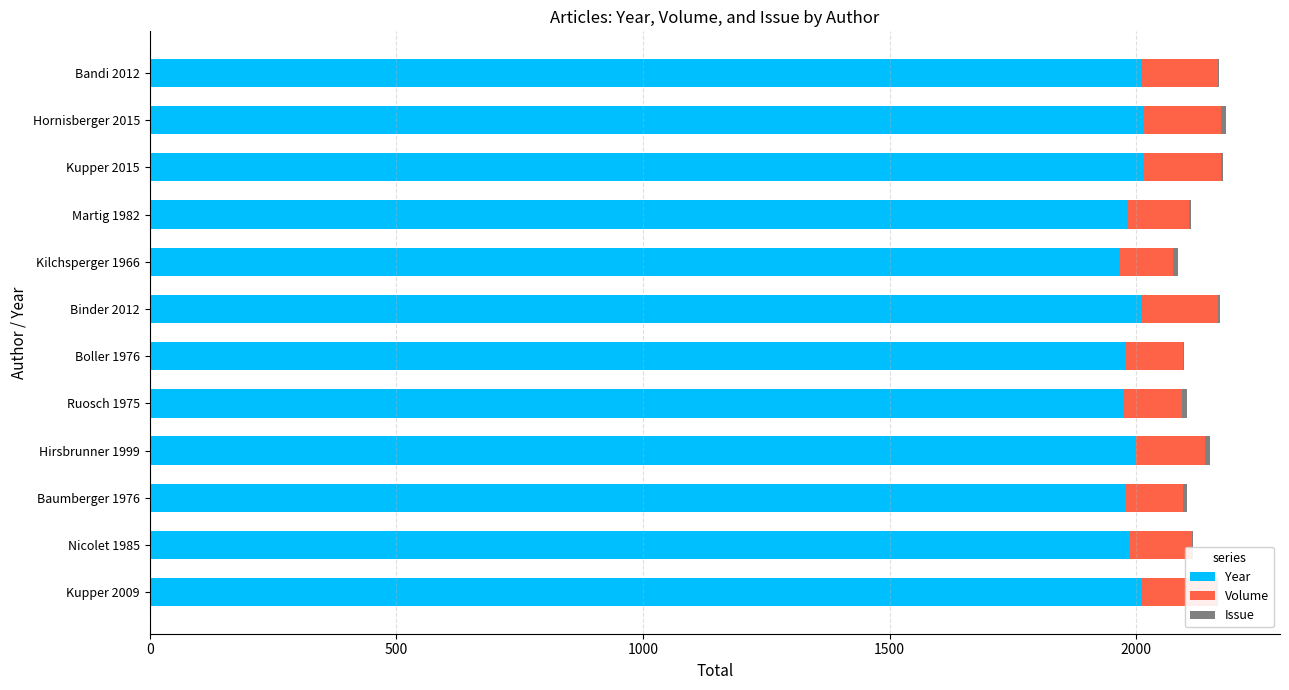

What is the highest value of the Year series?

2015